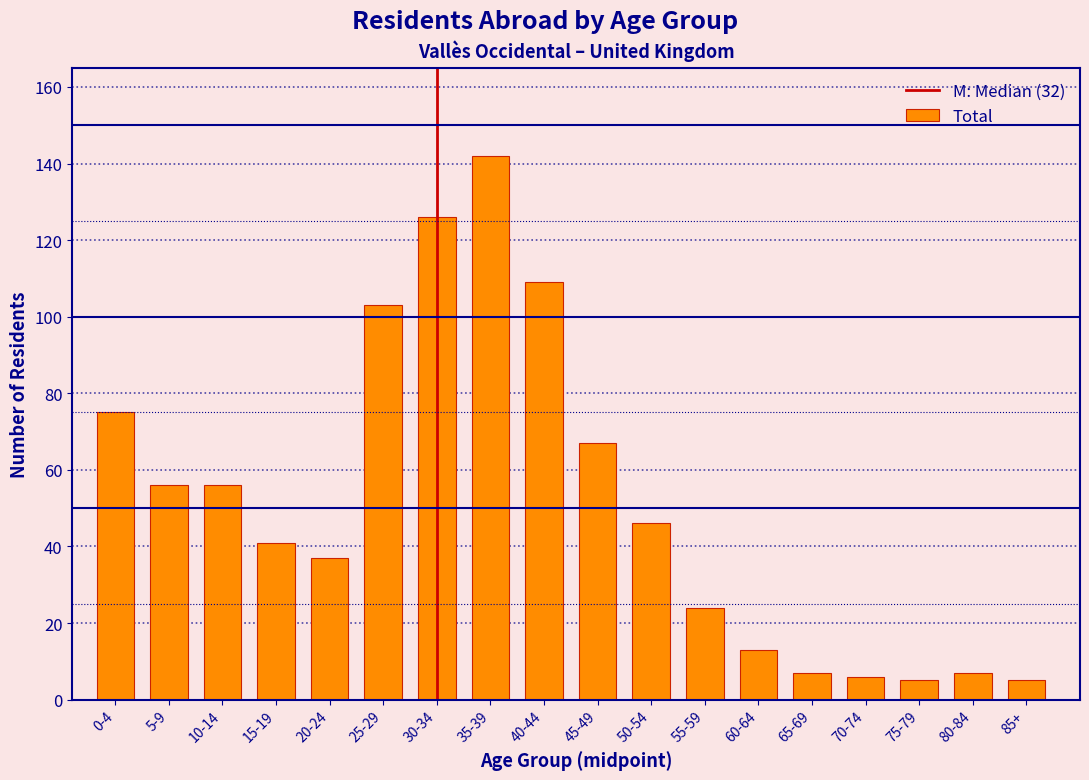

Reading left to right, extract all data points from this chart.

0-4=75	5-9=56	10-14=56	15-19=41	20-24=37	25-29=103	30-34=126	35-39=142	40-44=109	45-49=67	50-54=46	55-59=24	60-64=13	65-69=7	70-74=6	75-79=5	80-84=7	85+=5